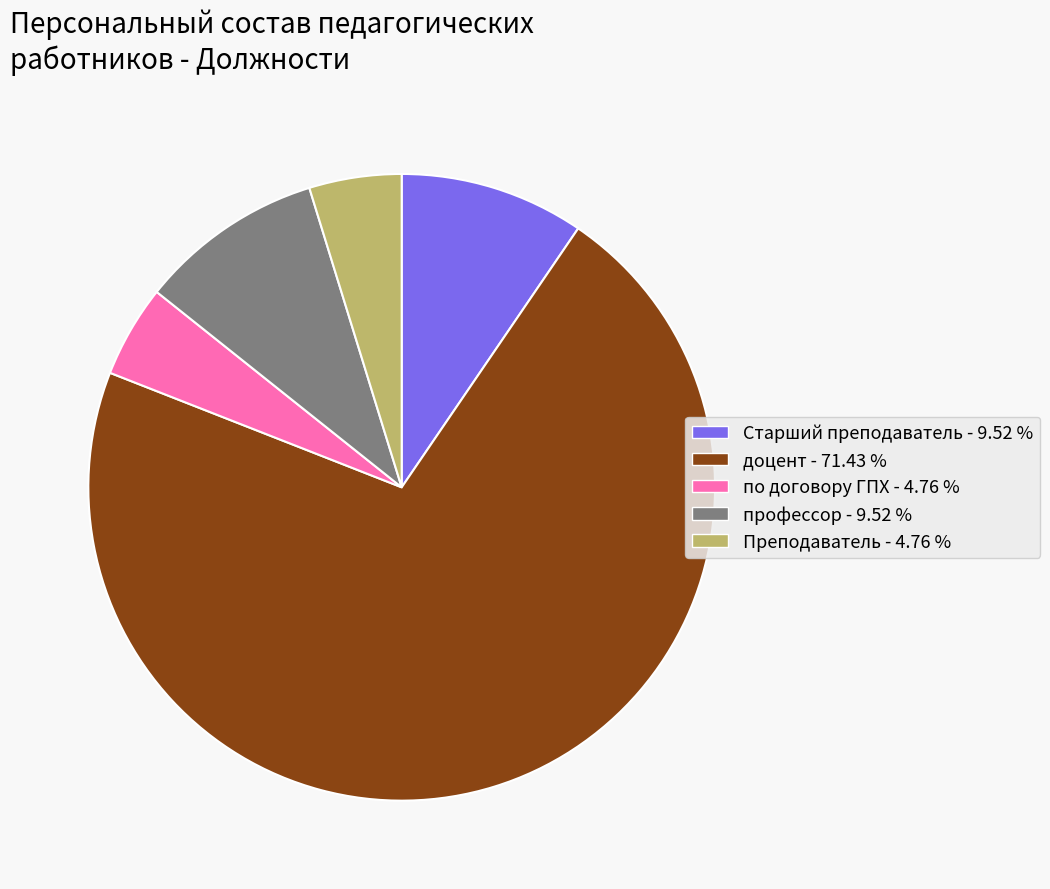

Is the sum of Преподаватель - 4.76 % and доцент - 71.43 % greater than half?

Yes